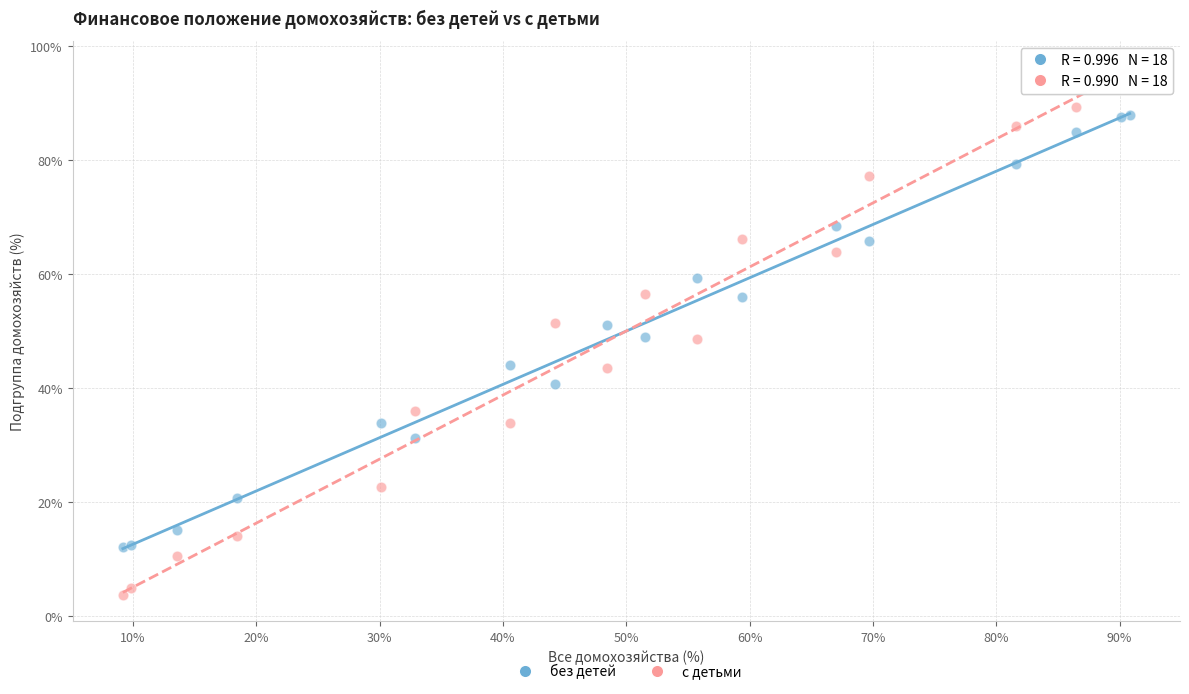

Which series contains the highest Y value?

с детьми